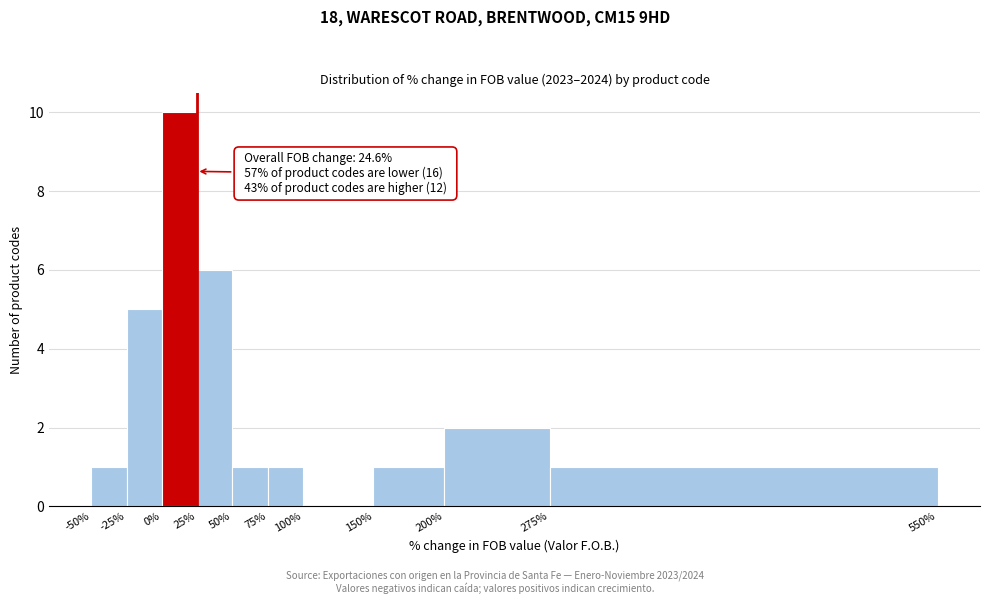

Which range on the x-axis has the tallest bar?

0% to 25%